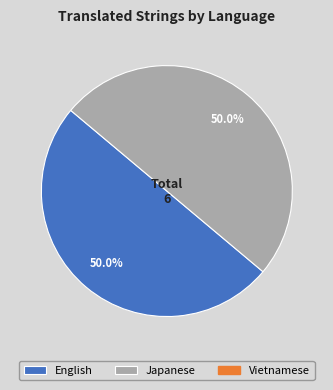

Which category has the biggest portion of the pie?

English